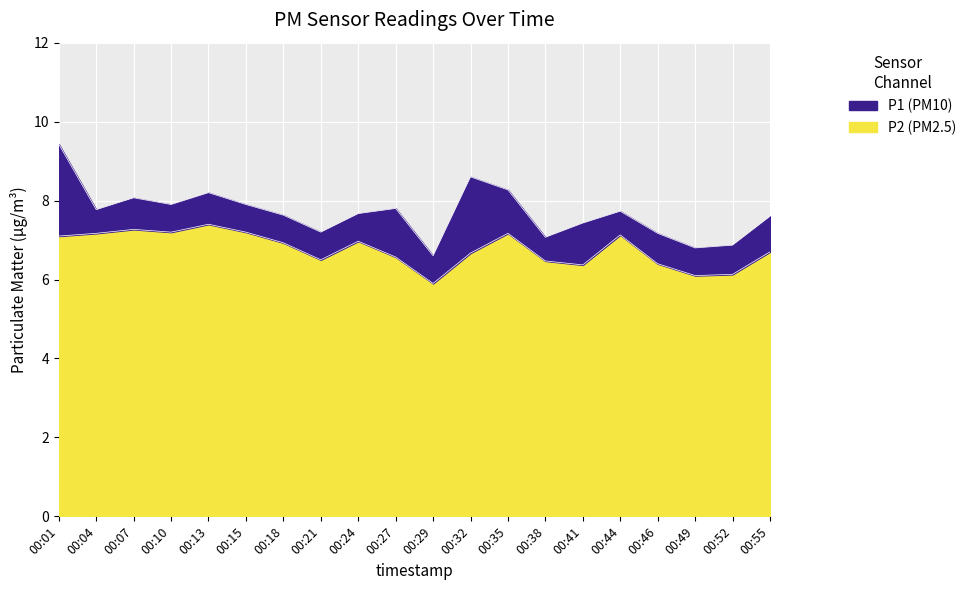

At which category is the sum across all series the highest?

00:01